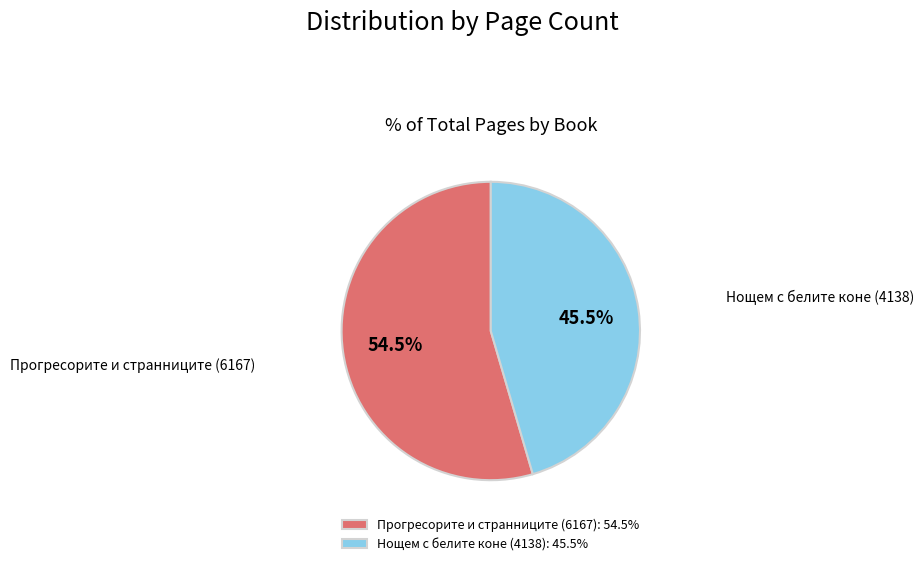

Do Нощем с белите коне (4138): 45.5% and Прогресорите и странниците (6167): 54.5% together represent more than half of the pie?

Yes